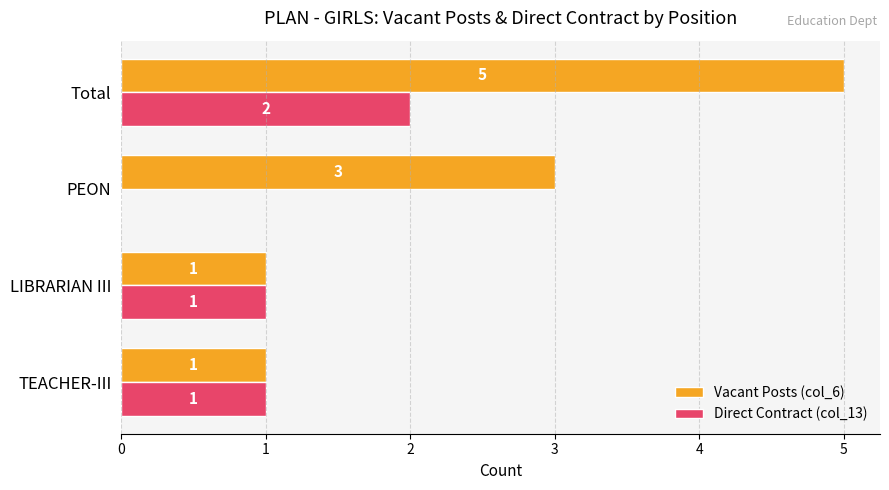

Count the number of categories in the chart.

4